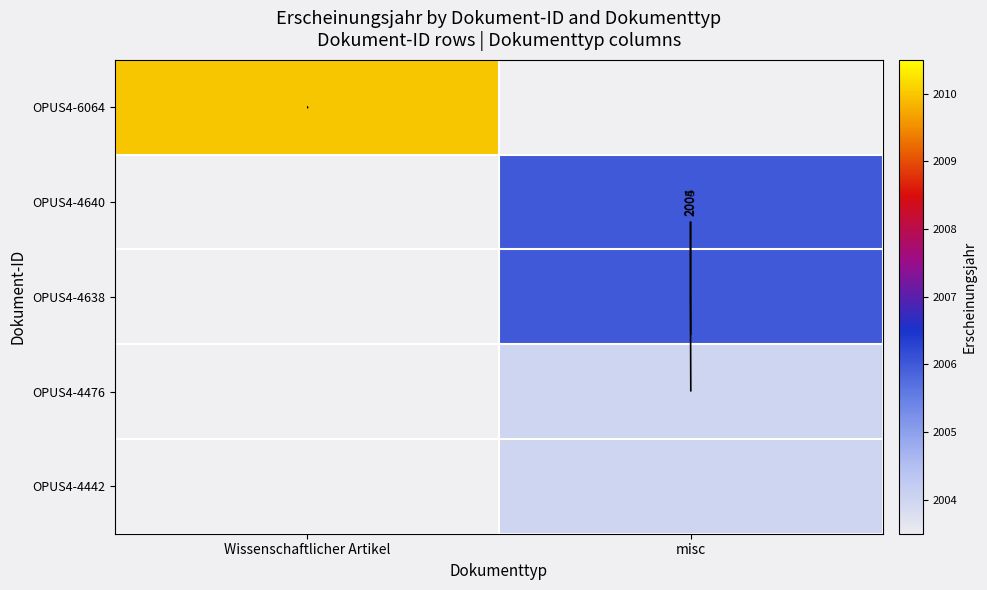

At which category does the chart reach its minimum across all series?

misc